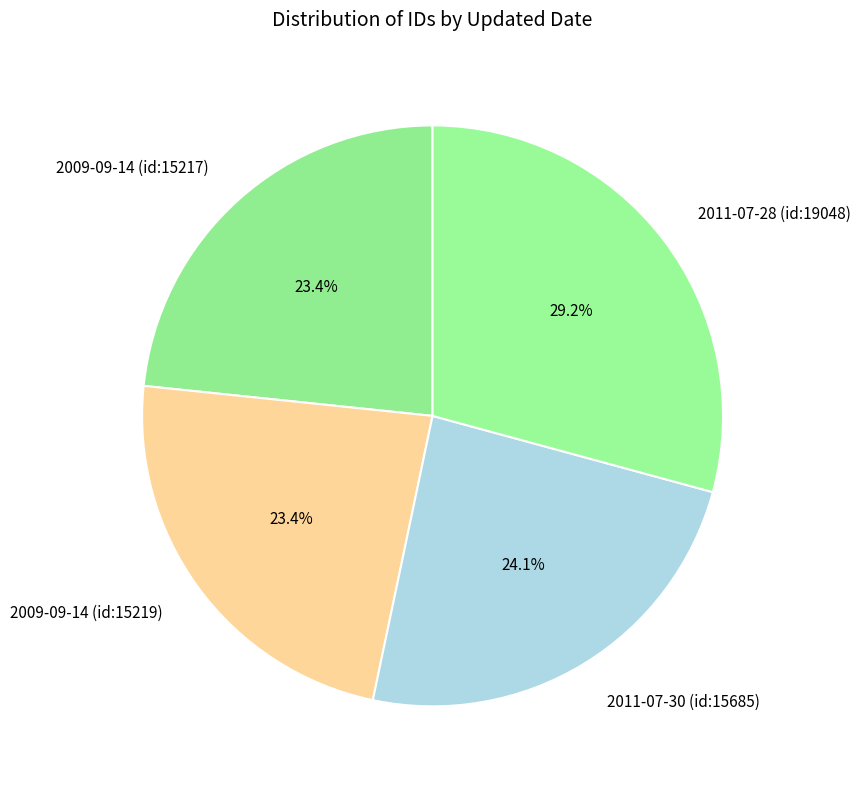

How many segments does this pie chart have?

4